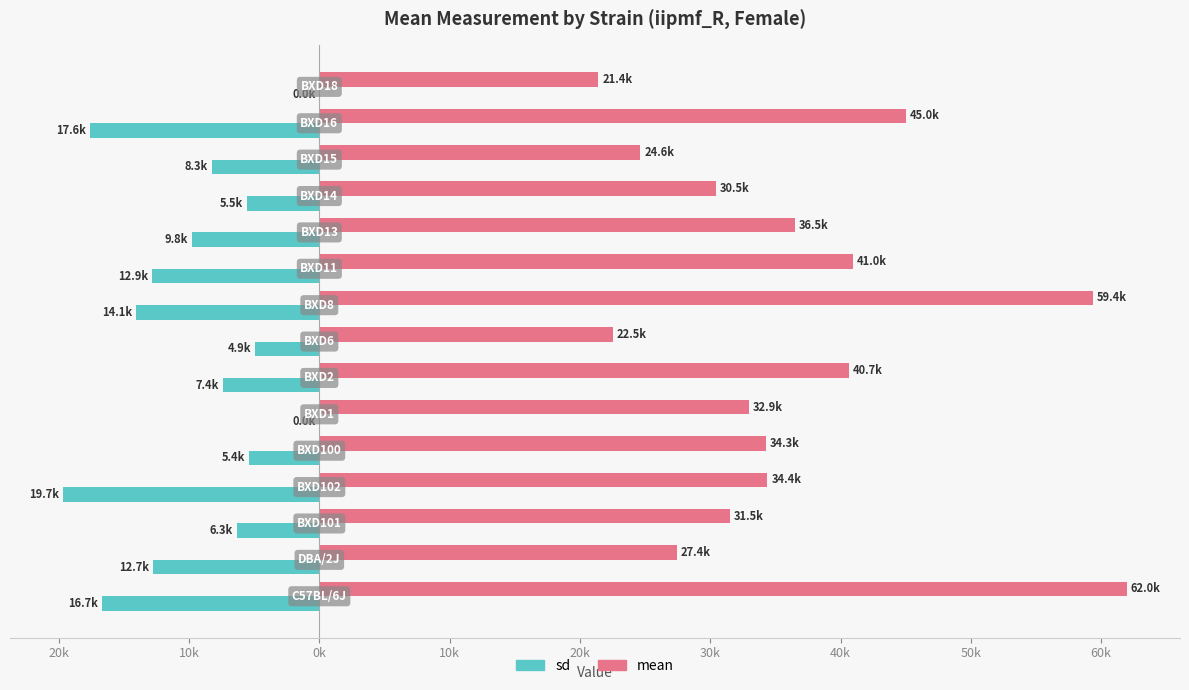

Which series has the largest total across all categories?

mean